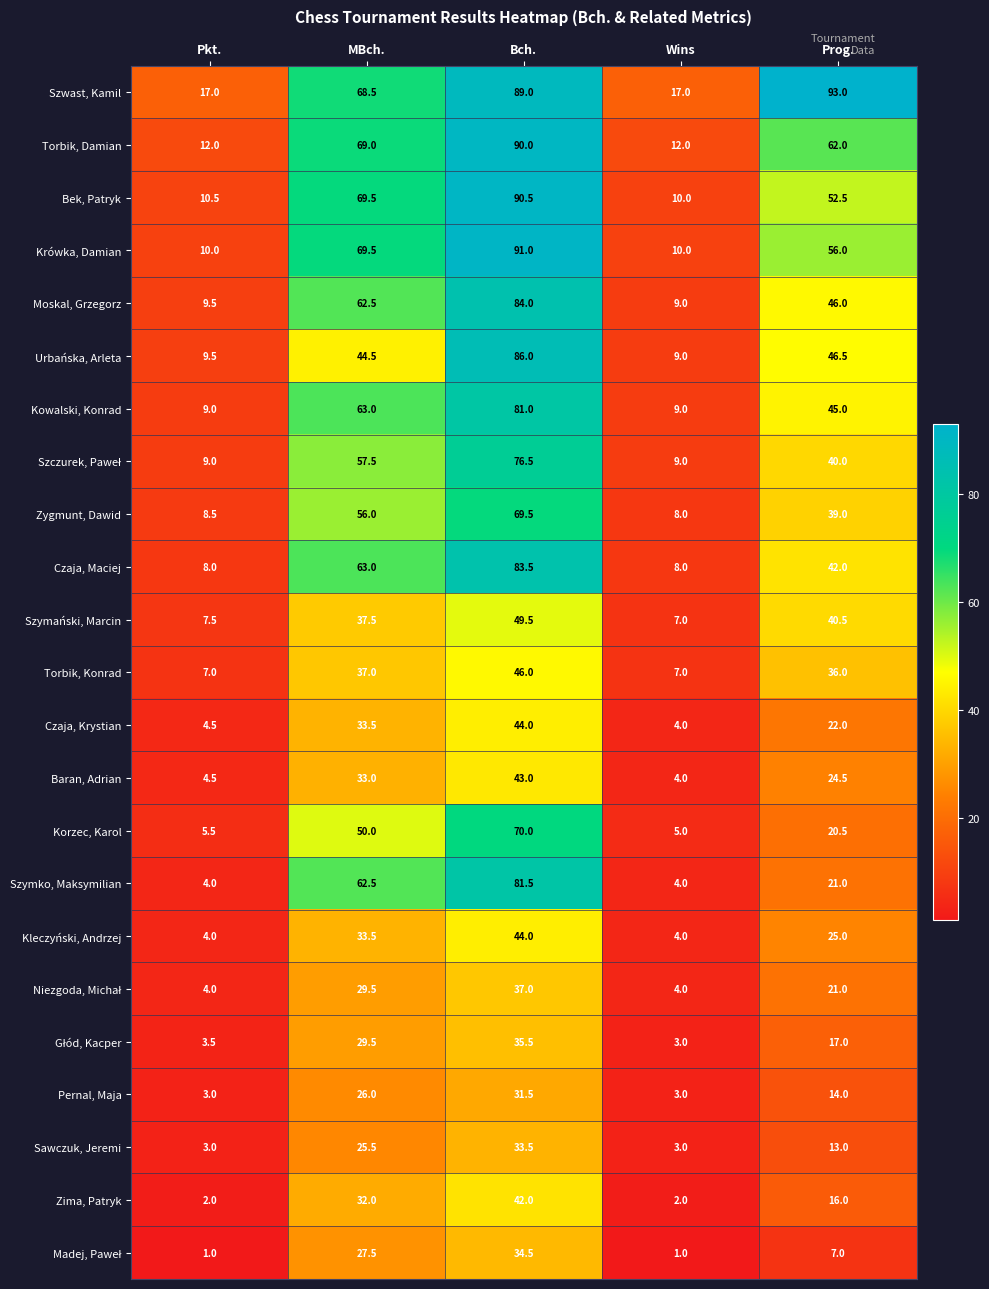

What is the smallest value displayed?

1.0